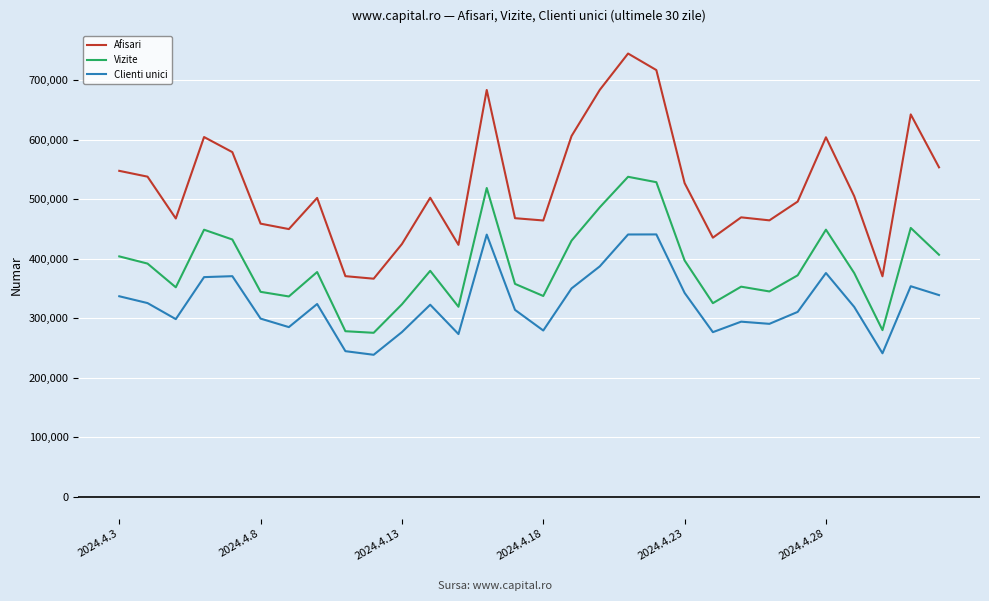

Which series has the widest spread of values?

Afisari